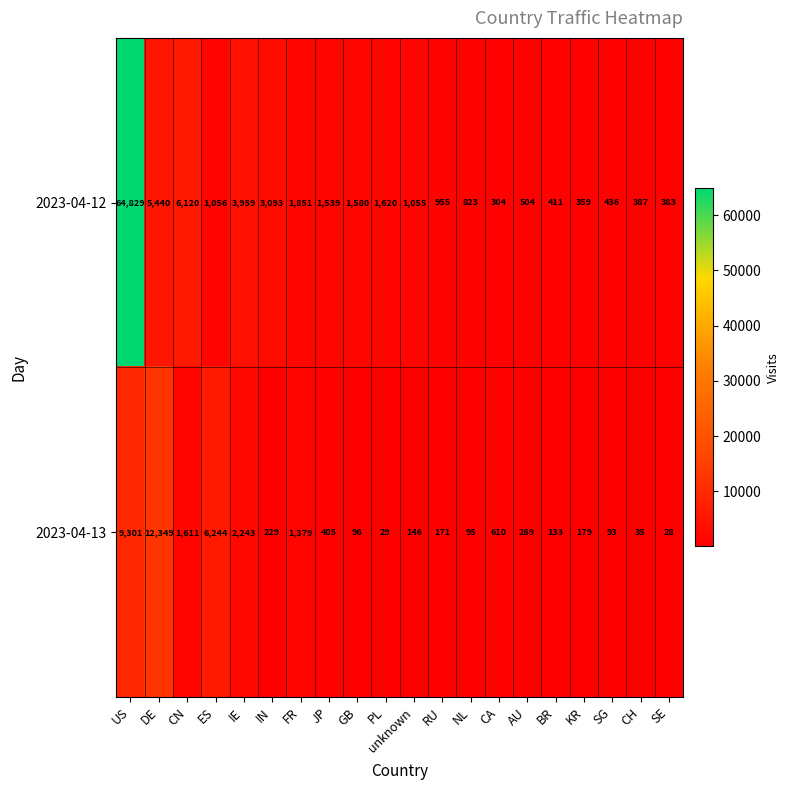

Is it true that 2023-04-13 equals 9301 at US?

True